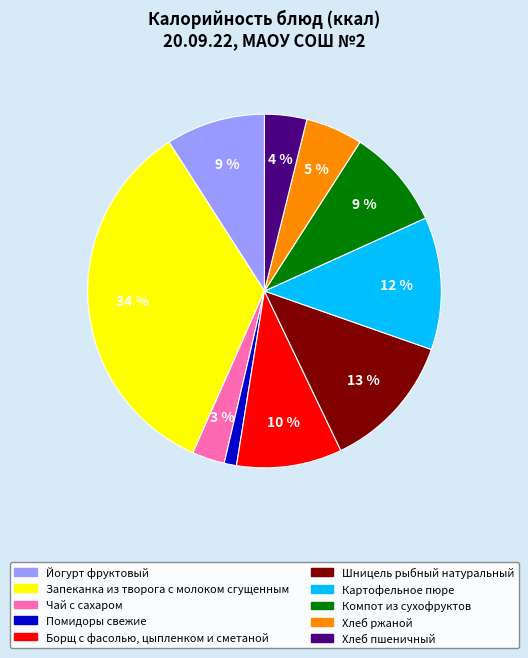

Combined, do Запеканка из творога с молоком сгущенным and Хлеб ржаной account for over 50%?

No